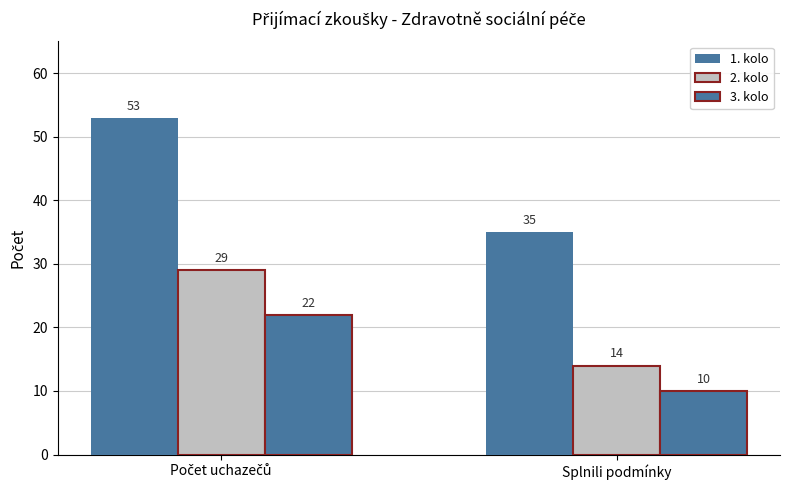

How many data points in 1. kolo are less than 53?

1